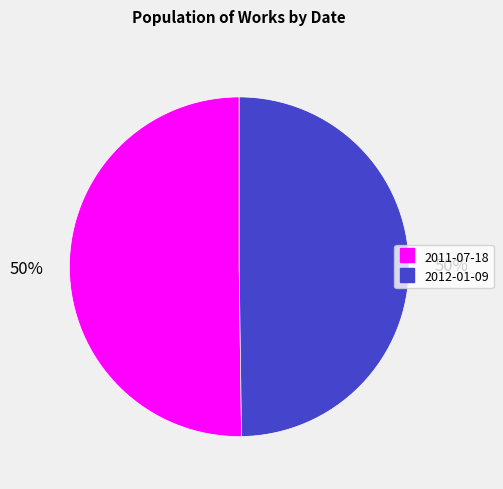

True or false: 2012-01-09 accounts for 61% of the total.

False